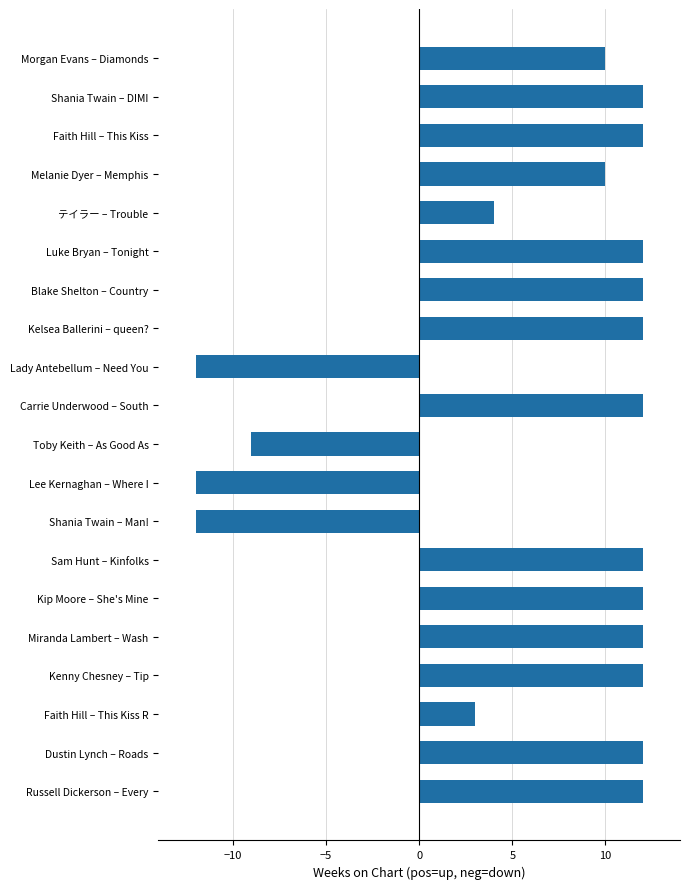

Reading top to bottom, extract all data points from this chart.

Morgan Evans – Diamonds=10	Shania Twain – DIMI=12	Faith Hill – This Kiss=12	Melanie Dyer – Memphis=10	テイラー – Trouble=4	Luke Bryan – Tonight=12	Blake Shelton – Country=12	Kelsea Ballerini – queen?=12	Lady Antebellum – Need You=-12	Carrie Underwood – South=12	Toby Keith – As Good As=-9	Lee Kernaghan – Where I=-12	Shania Twain – Man!=-12	Sam Hunt – Kinfolks=12	Kip Moore – She's Mine=12	Miranda Lambert – Wash=12	Kenny Chesney – Tip=12	Faith Hill – This Kiss R=3	Dustin Lynch – Roads=12	Russell Dickerson – Every=12